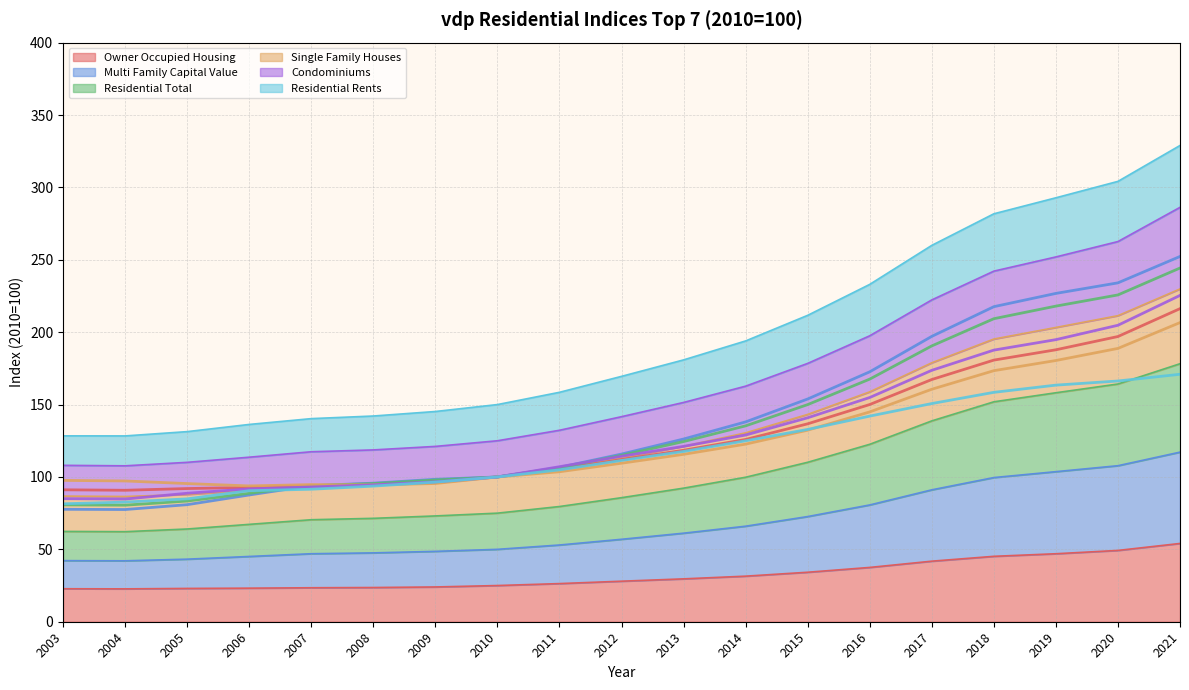

At which category is the sum across all series the highest?

2021